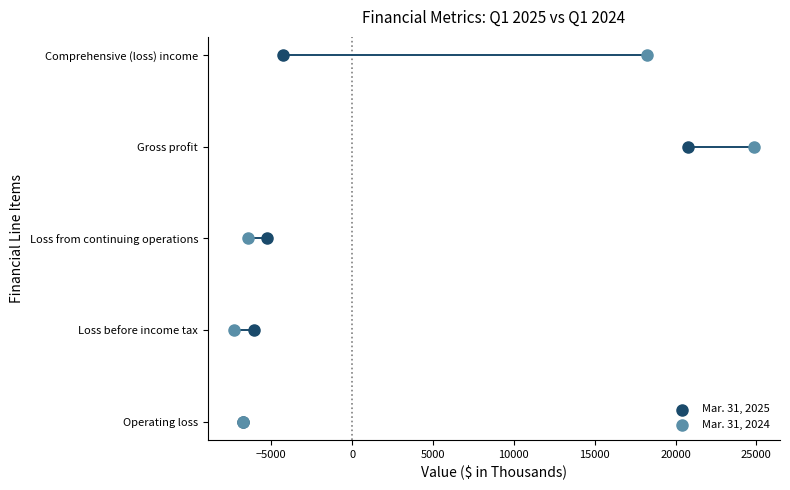

What are all the series names shown in the legend?

Mar. 31, 2025, Mar. 31, 2024